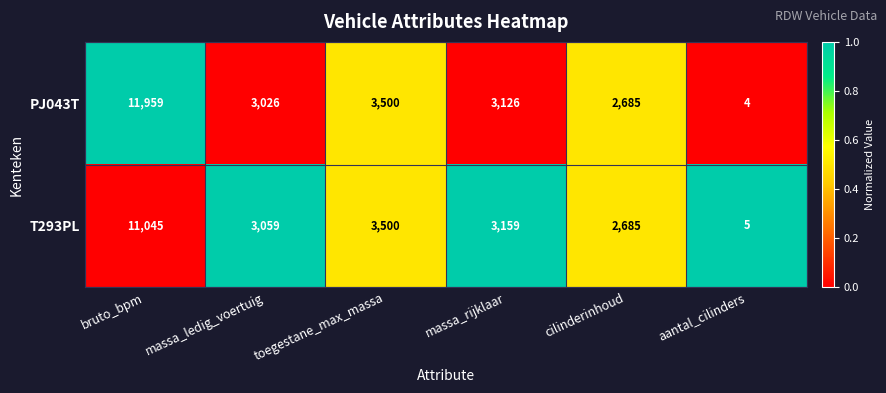

What is the greatest value displayed?

11959